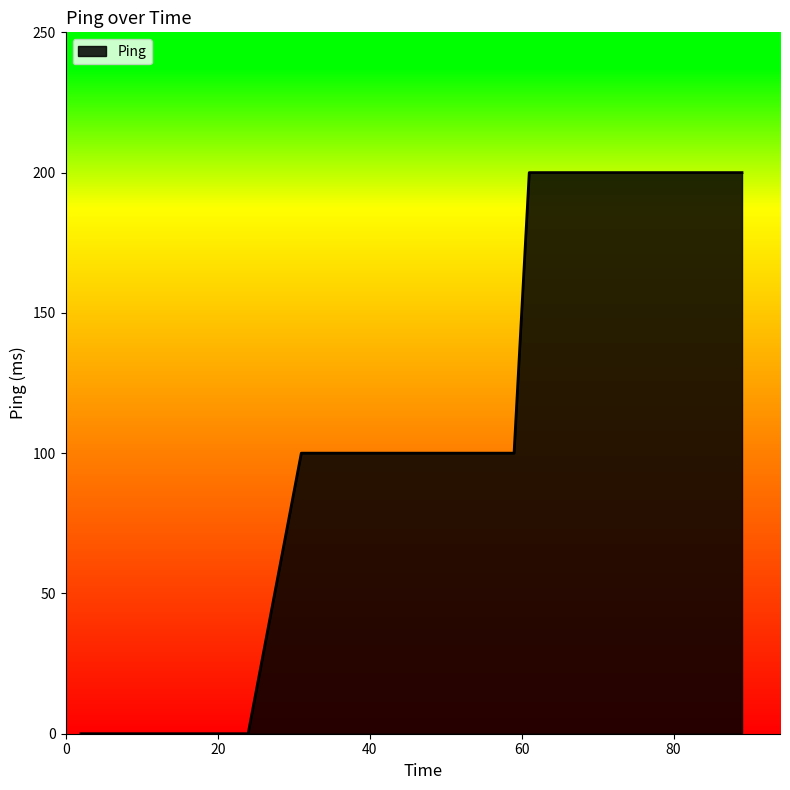

What is the maximum value shown in the chart?

200